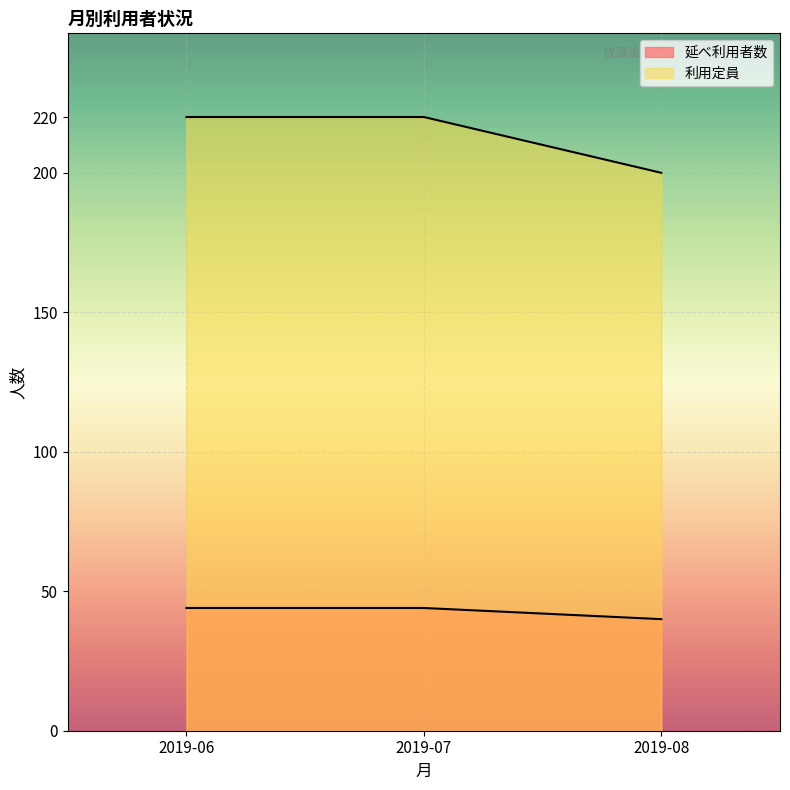

What is the total value across all series at 2019-06?

264